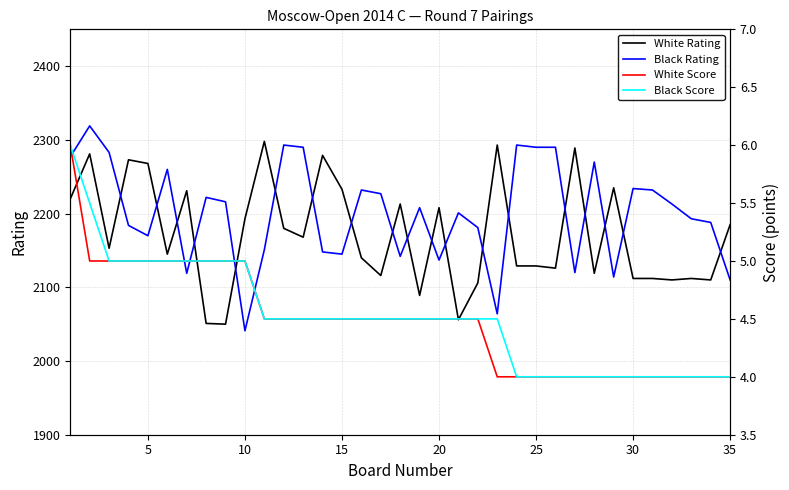

Is it true that Black Rating equals 2290 at 25?

True